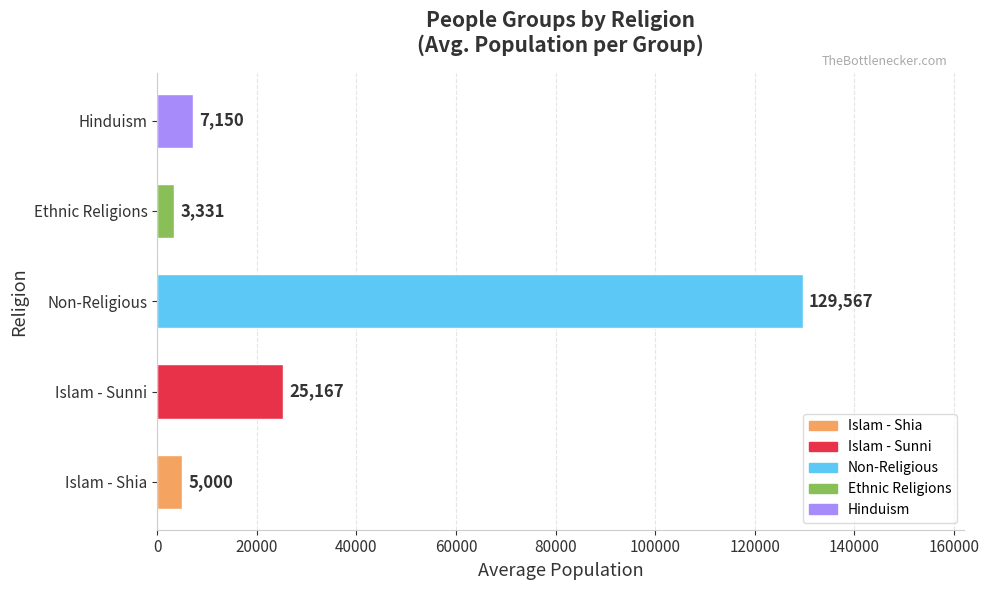

Count the number of categories in the chart.

5